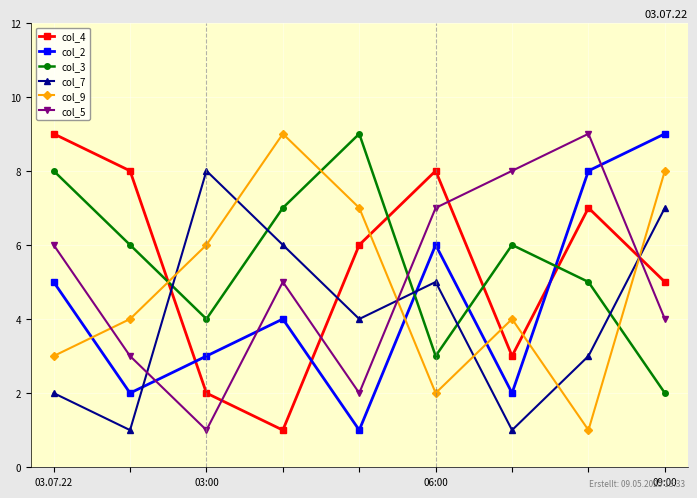

Which series ends up on top after the final intersection of col_3 and col_5?

col_5